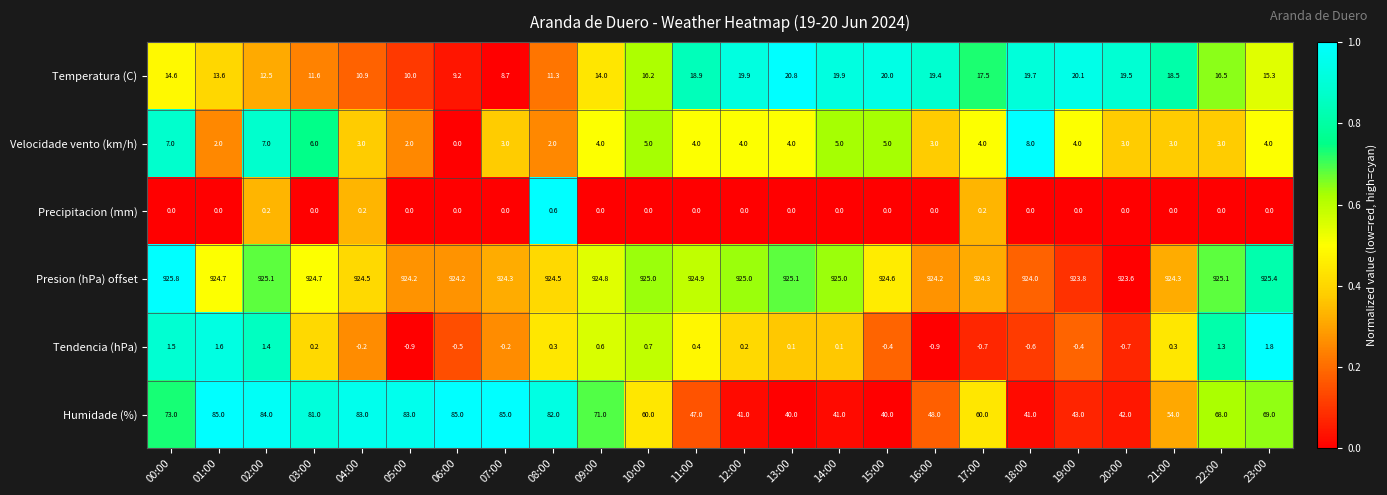

At which category does the chart reach its peak across all series?

00:00